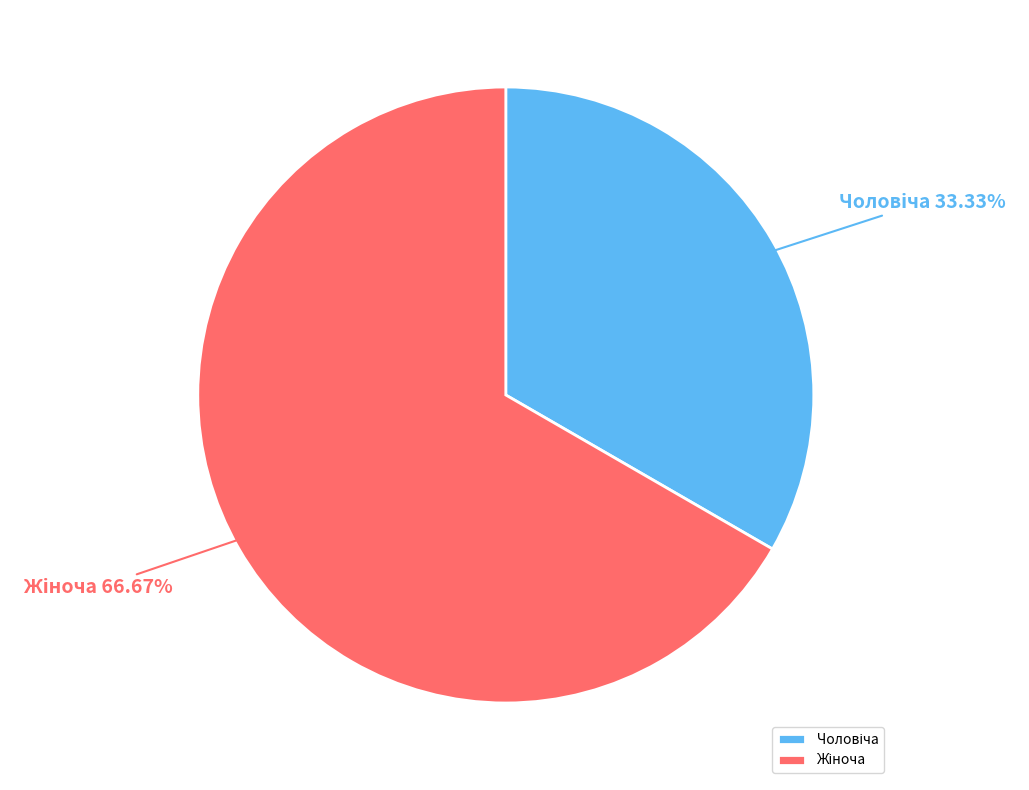

Is there any slice that represents more than half of the pie?

Yes